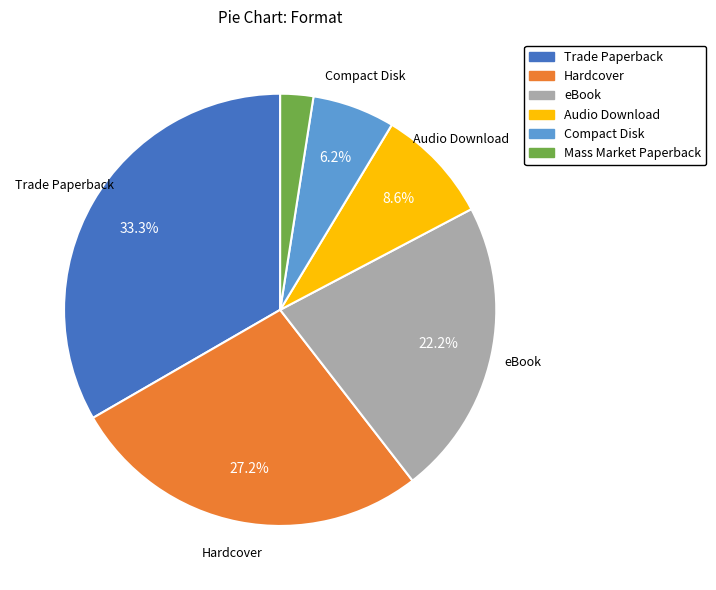

Is there any slice that represents more than half of the pie?

No